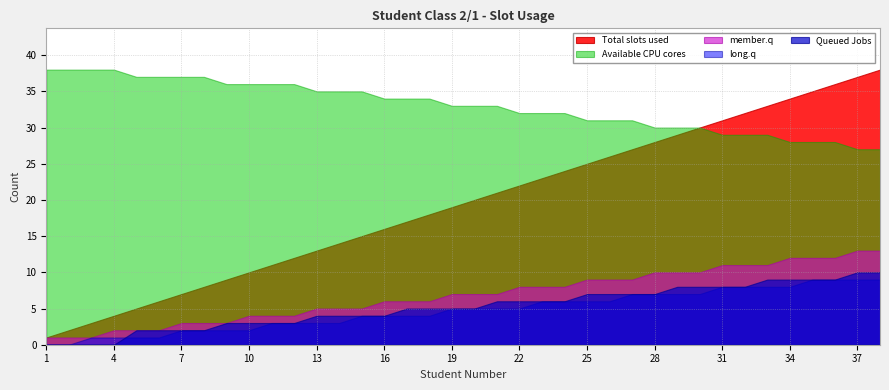

Which series changed the most between 8 and 21?

Total slots used